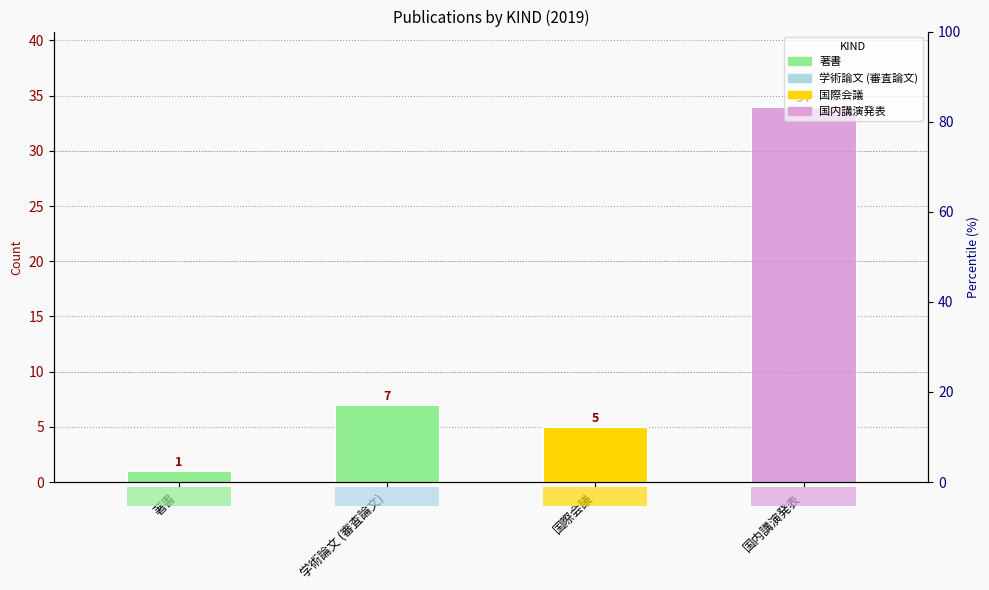

Reading left to right, what are all the values shown in this chart?

1	7	5	34